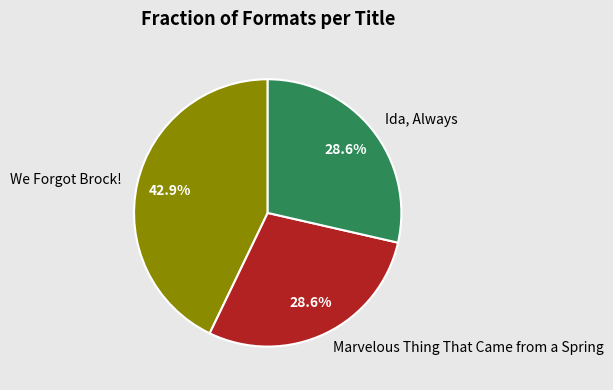

To the nearest percent, what percentage of the pie is Marvelous Thing That Came from a Spring?

29%